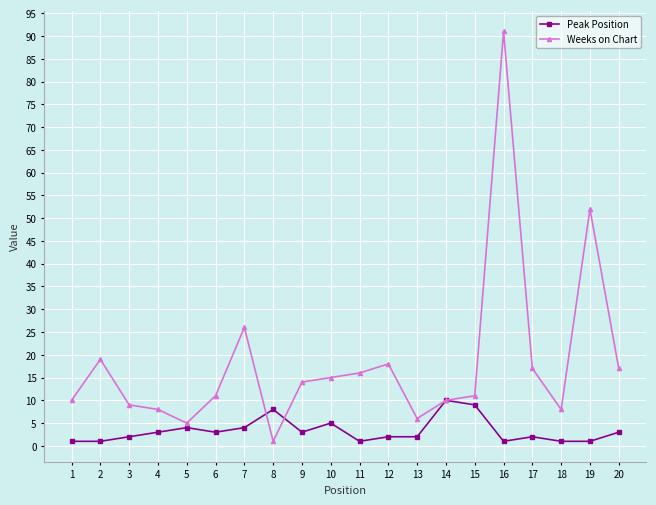

Count the number of data series in this chart.

2